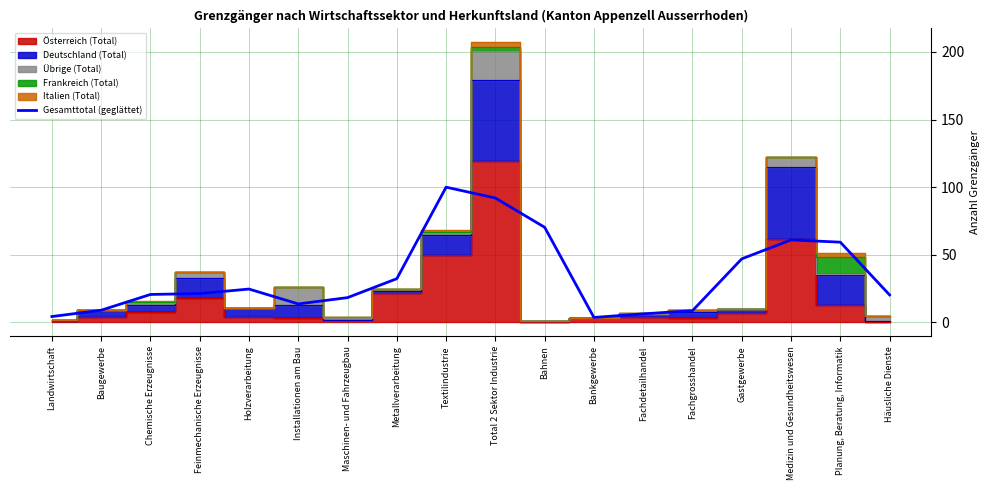

The value at Installationen am Bau is 7.4. True or false?

False